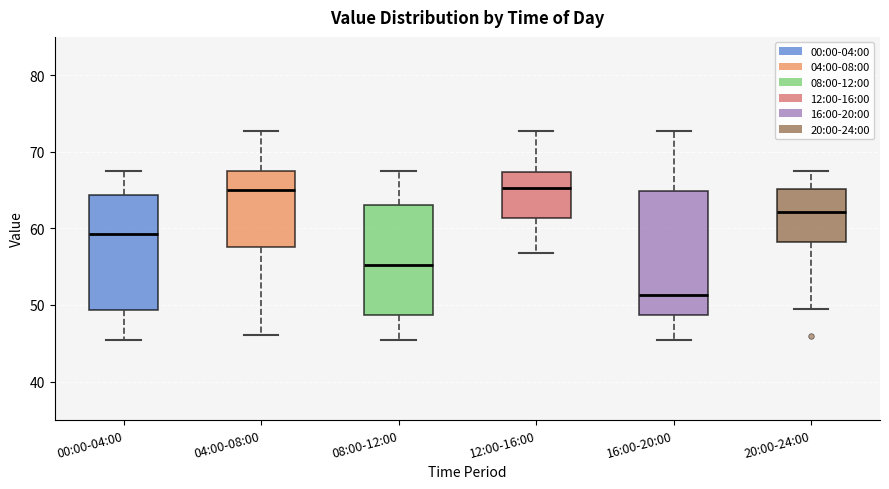

Reading left to right, transcribe this box plot: for each box, give where its median line is, the range the box spans, and where its two whiskers end, as read against the y-axis. The values are not printed on the chart, so give them approximately, as read against the axis.

00:00-04:00: median 59, box 49 to 64, whiskers 45 to 68
04:00-08:00: median 65, box 58 to 68, whiskers 46 to 73
08:00-12:00: median 55, box 49 to 63, whiskers 45 to 68
12:00-16:00: median 65, box 61 to 67, whiskers 57 to 73
16:00-20:00: median 51, box 49 to 65, whiskers 45 to 73
20:00-24:00: median 62, box 58 to 65, whiskers 49 to 68